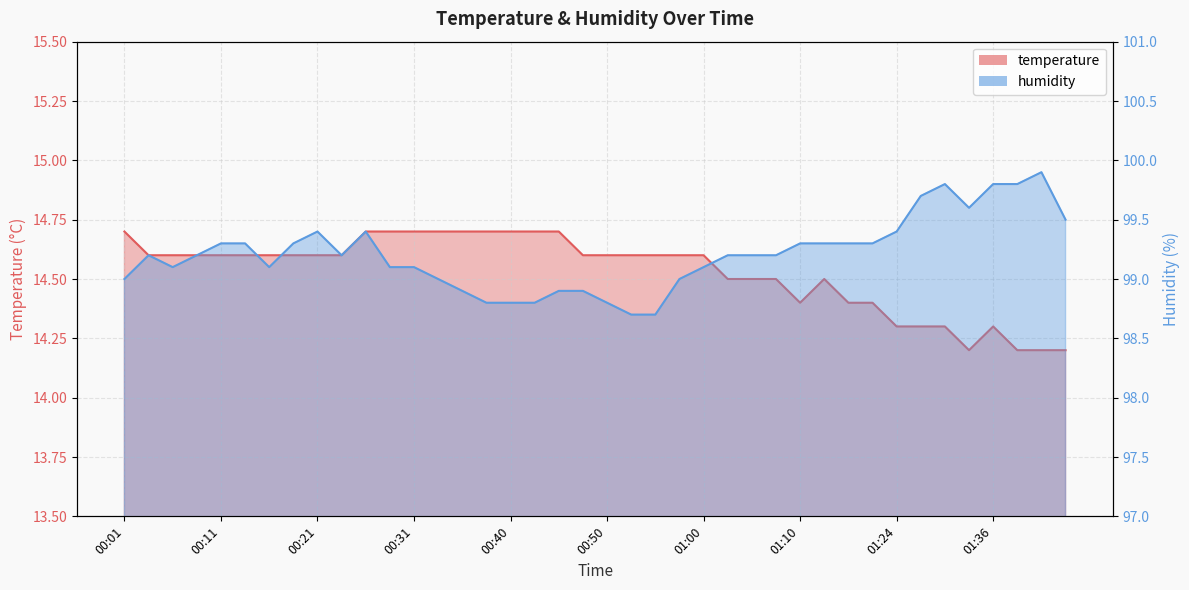

What is the minimum value for humidity?

98.7